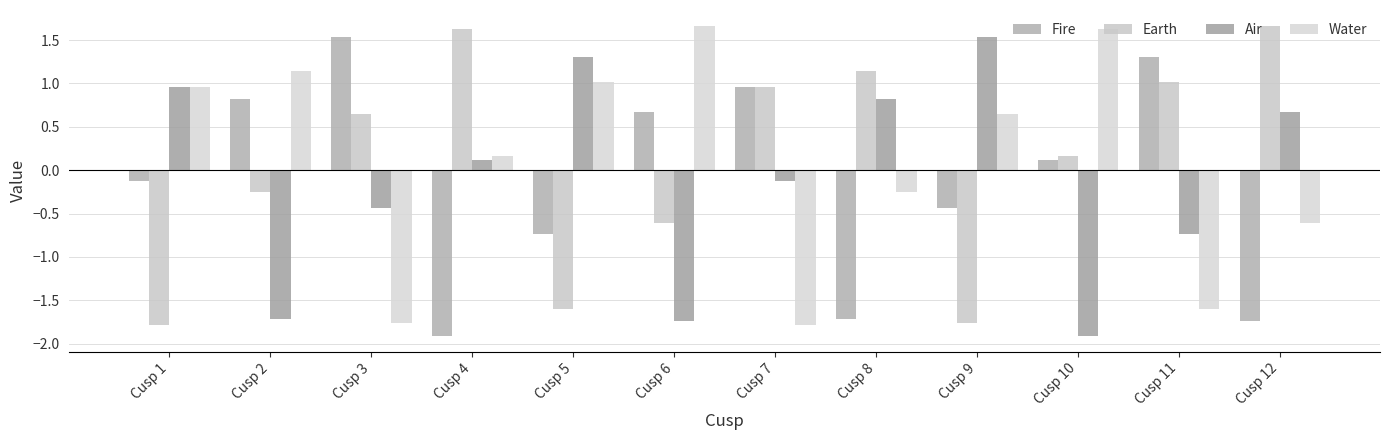

Is it true that Water equals 1.7 at Cusp 6?

True